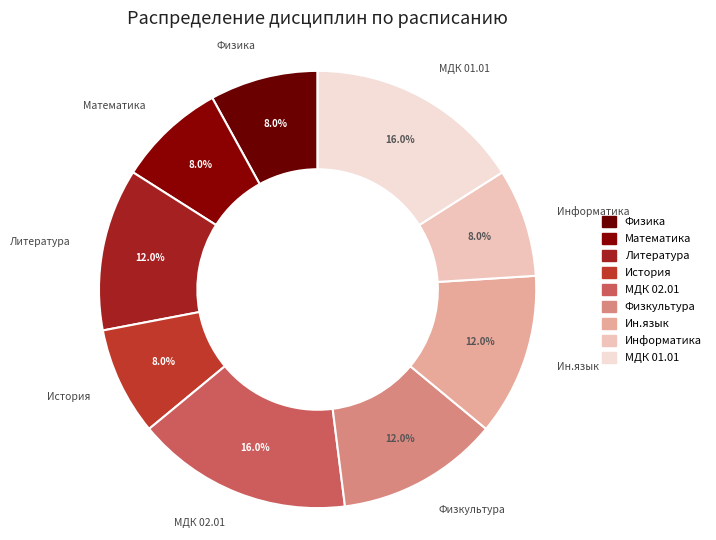

The МДК 02.01 slice represents 23% of the pie. True or false?

False